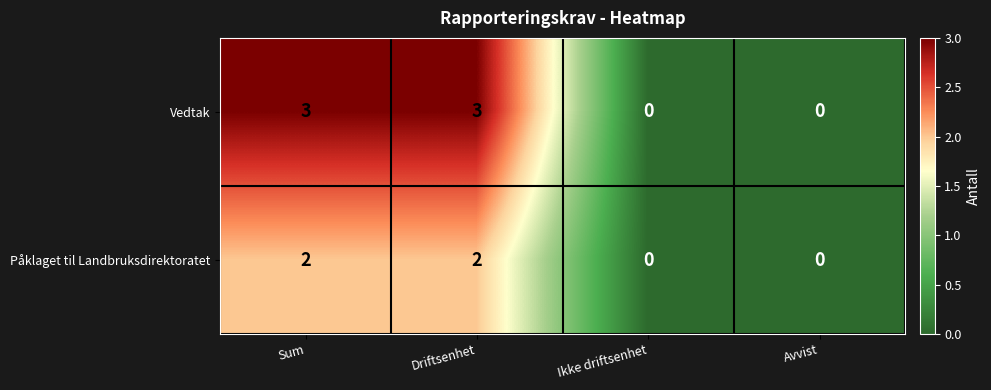

What is the maximum value shown in the chart?

3